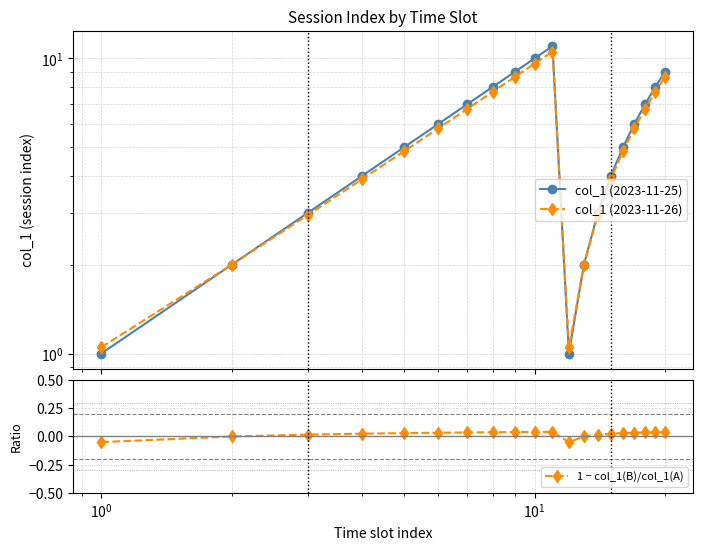

True or false: 1 − col_1(B)/col_1(A) has more than 0 points higher than both neighbors.

True